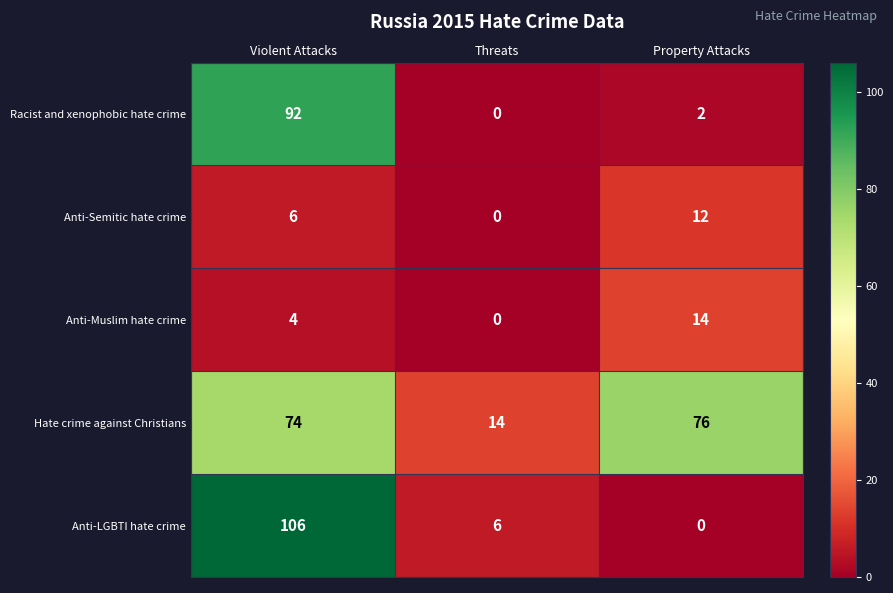

At which category does the chart reach its peak across all series?

Violent Attacks